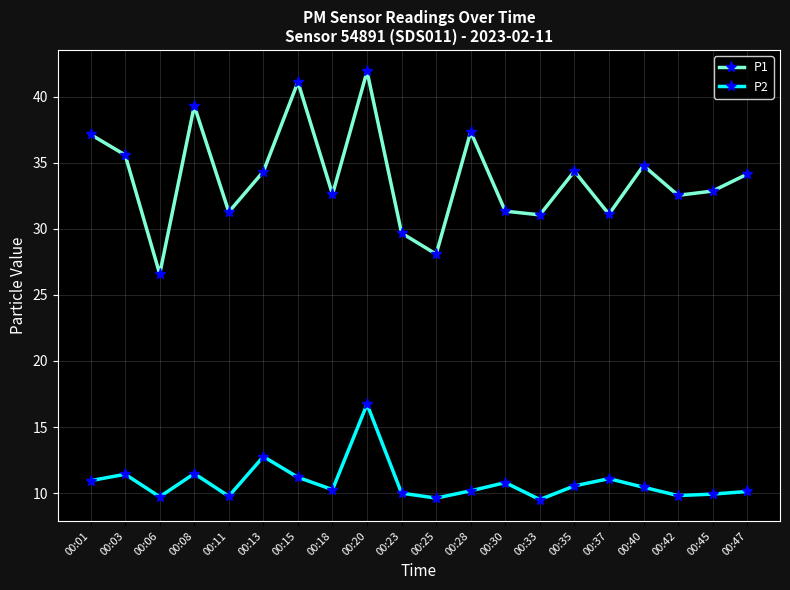

What is the total value across all series at 00:01?

48.1